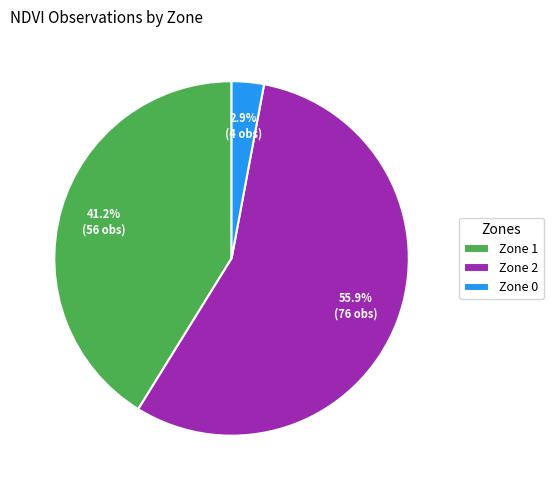

Which slice is the largest?

Zone 2